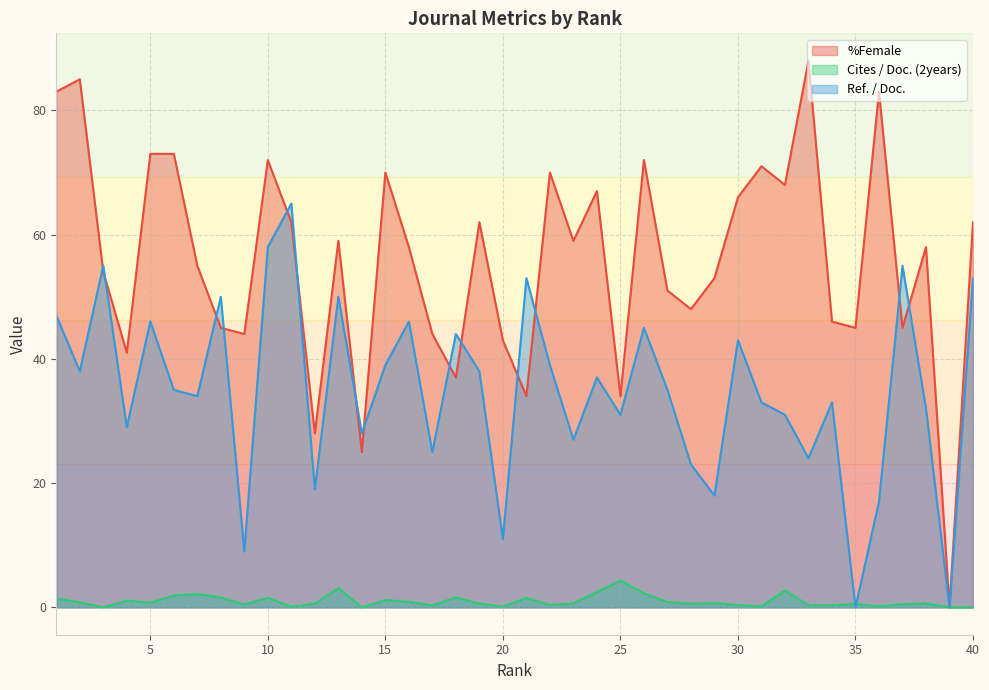

What is the sum of all %Female values?

2233.0